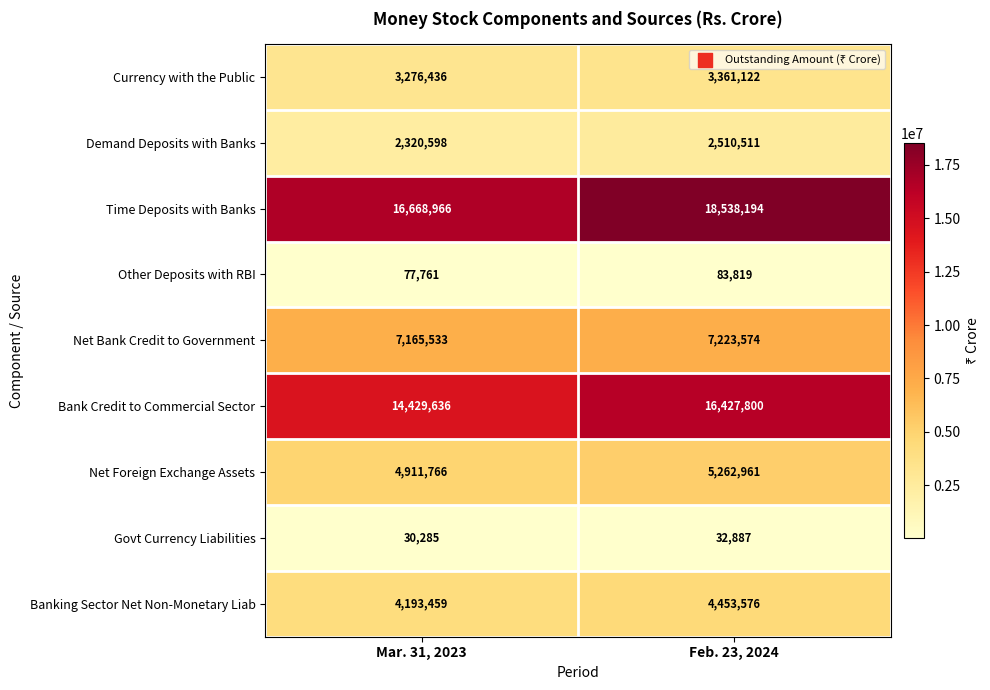

How many distinct data groups are displayed?

9